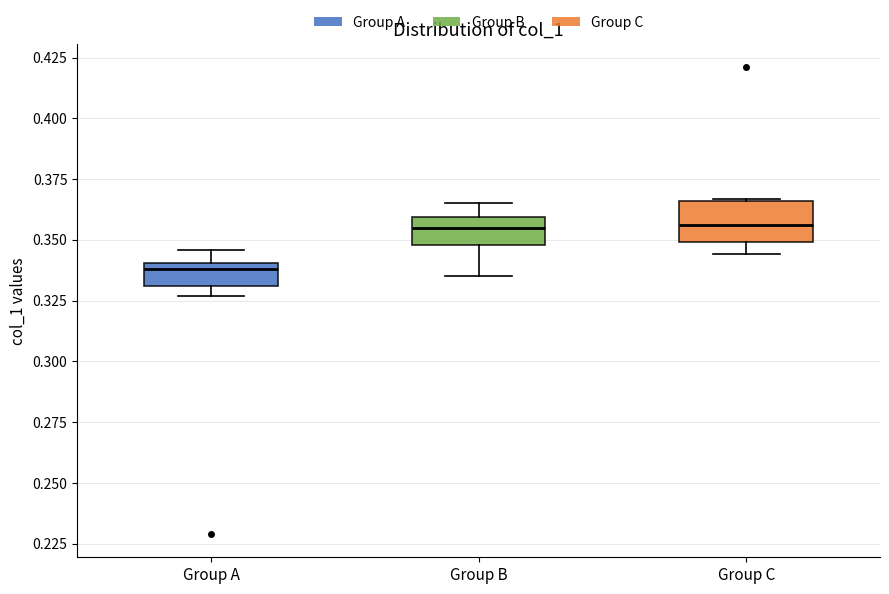

Reading left to right, read every box against the y-axis: the position of its median line, the range the box covers, and the ends of its whiskers. The values are not printed on the chart, so give them approximately, as read against the axis.

Group A: median 0.340 (just below the box's upper edge), box 0.330 to 0.340, whiskers 0.325 to 0.345
Group B: median 0.355, box 0.350 to 0.360, whiskers 0.335 to 0.365
Group C: median 0.355, box 0.350 to 0.365, whiskers 0.345 to 0.365